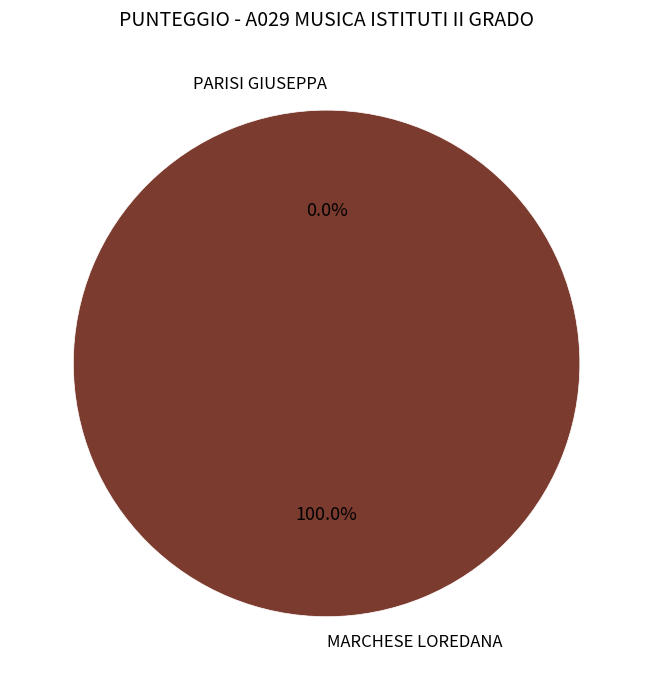

Combined, do MARCHESE LOREDANA and PARISI GIUSEPPA account for over 50%?

Yes